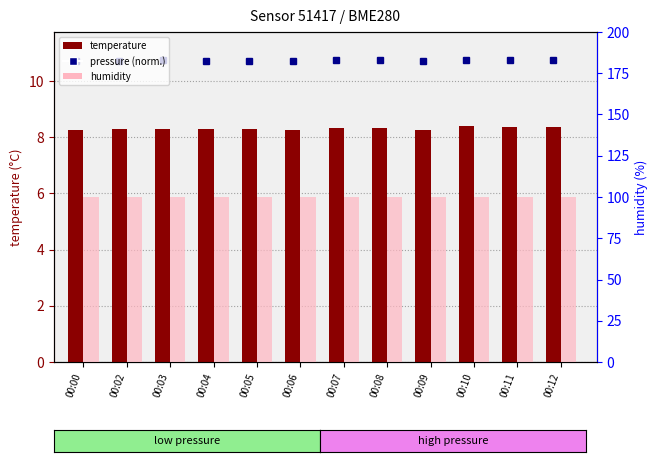

How many distinct data groups are displayed?

2